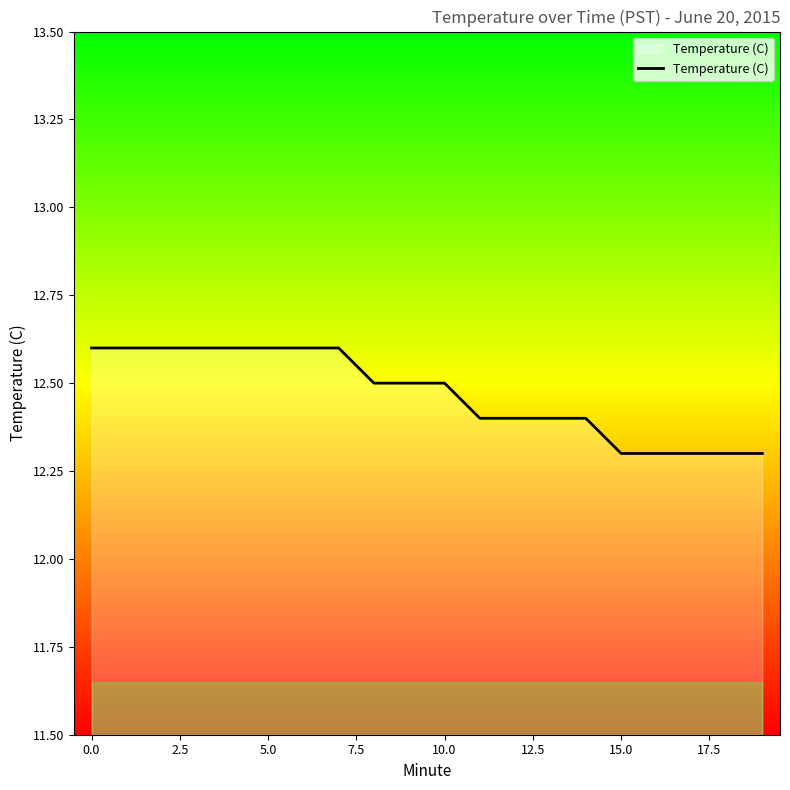

What is the minimum value shown in the chart?

12.3